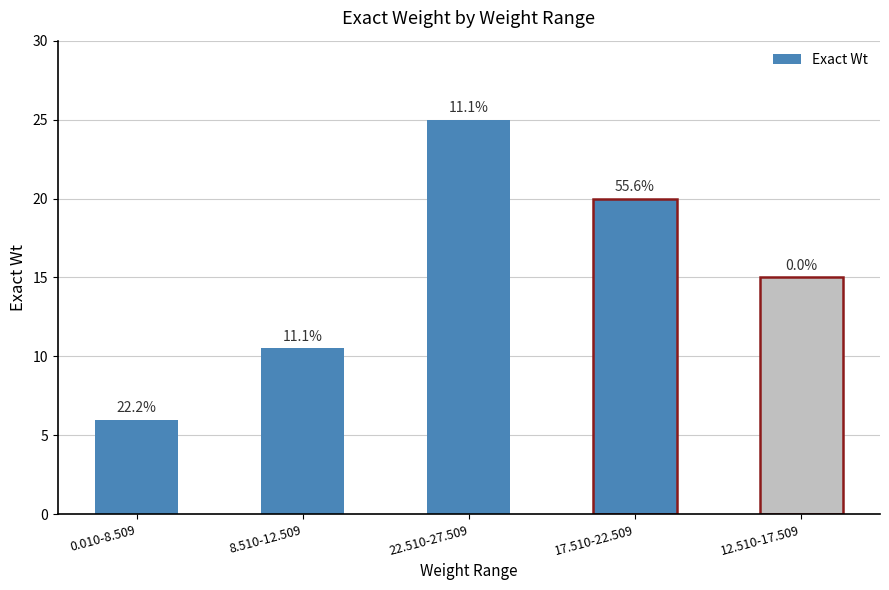

Rank the categories by value from lowest to highest.

0.010-8.509, 8.510-12.509, 12.510-17.509, 17.510-22.509, 22.510-27.509